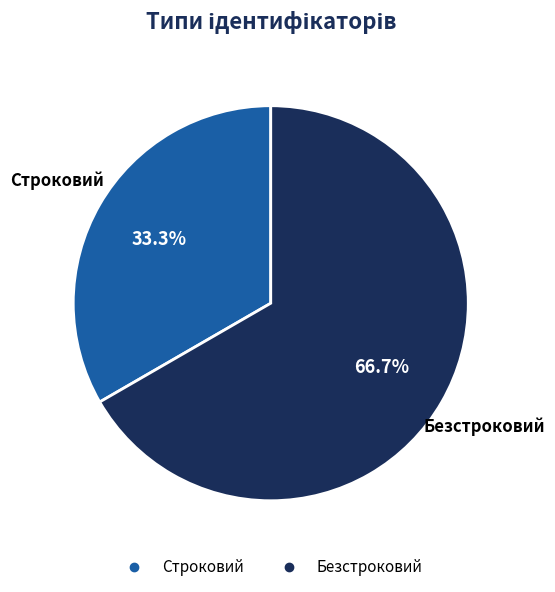

Is the sum of Строковий and Безстроковий greater than half?

Yes